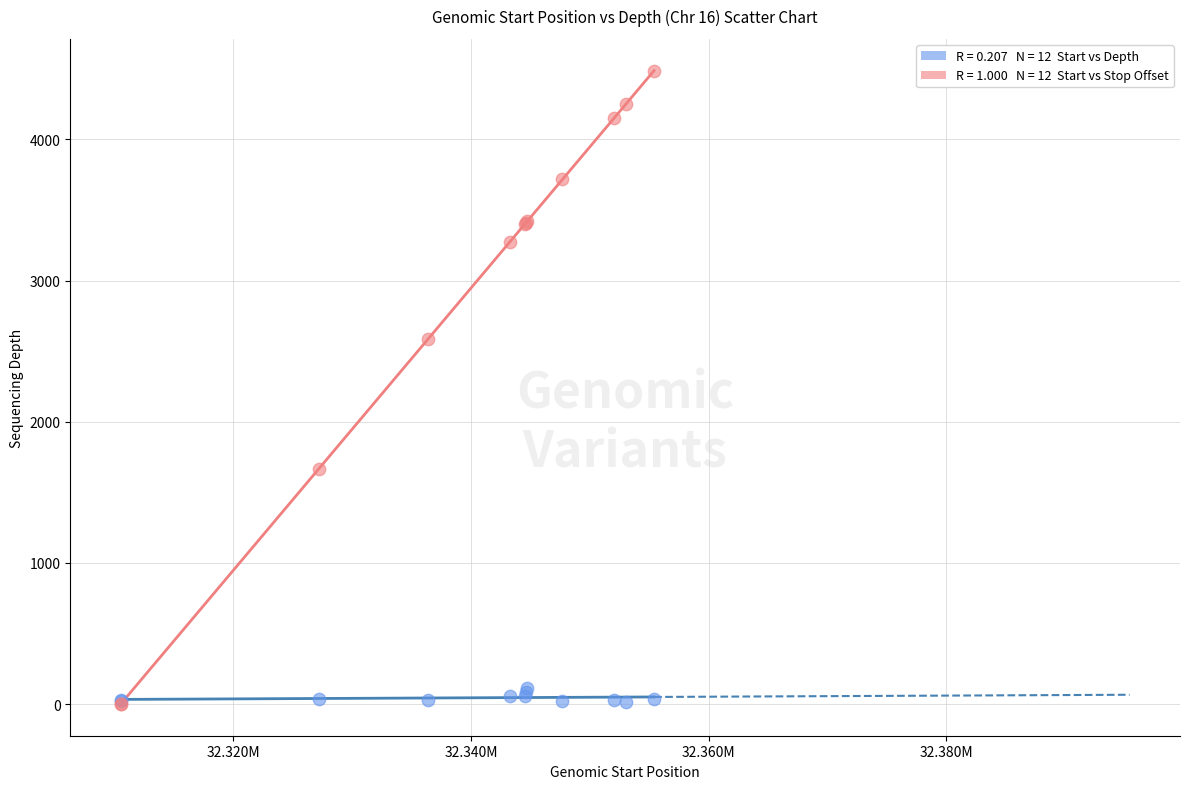

Across all series, what Y value is closest to 2243?

2587.0